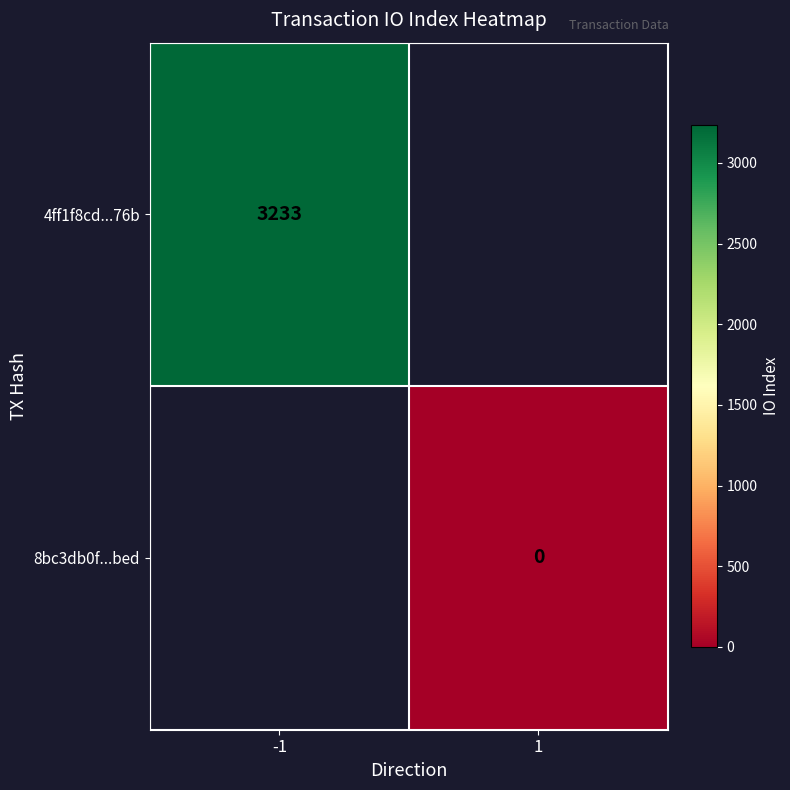

The value of 4ff1f8cd...76b at -1 is 972. True or false?

False